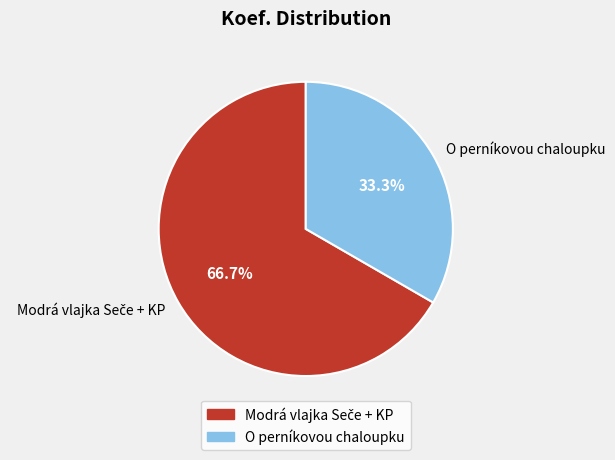

Does O perníkovou chaloupku account for over 50% of the chart?

No